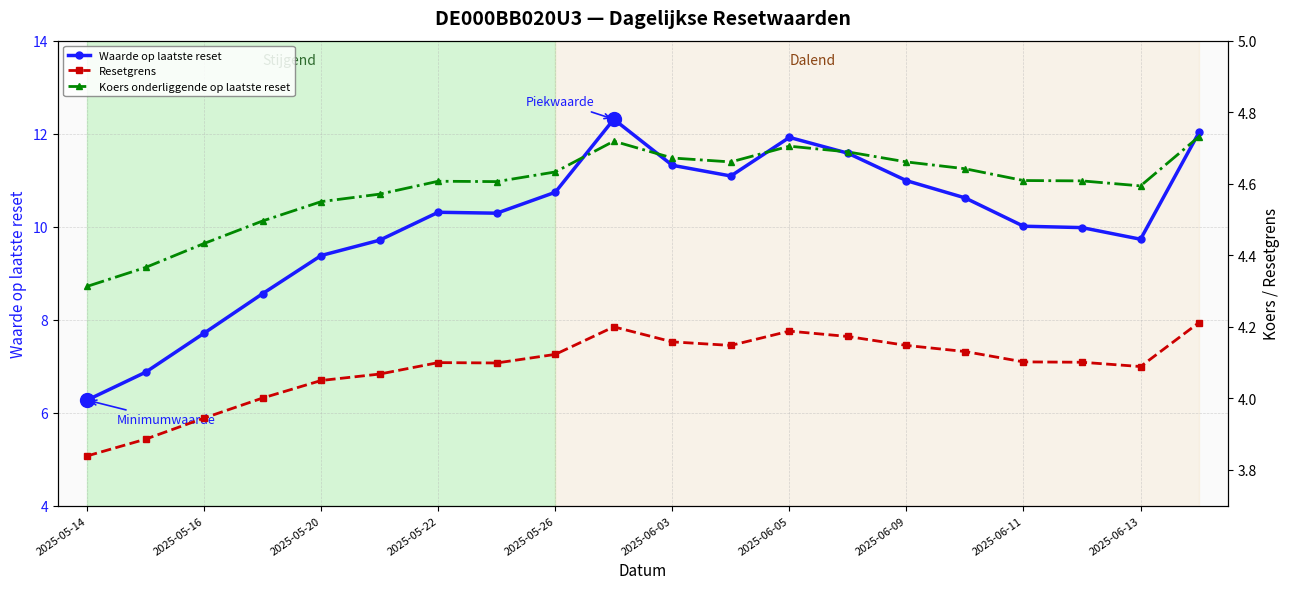

Where does the Waarde op laatste reset series first go above 10?

2025-05-22